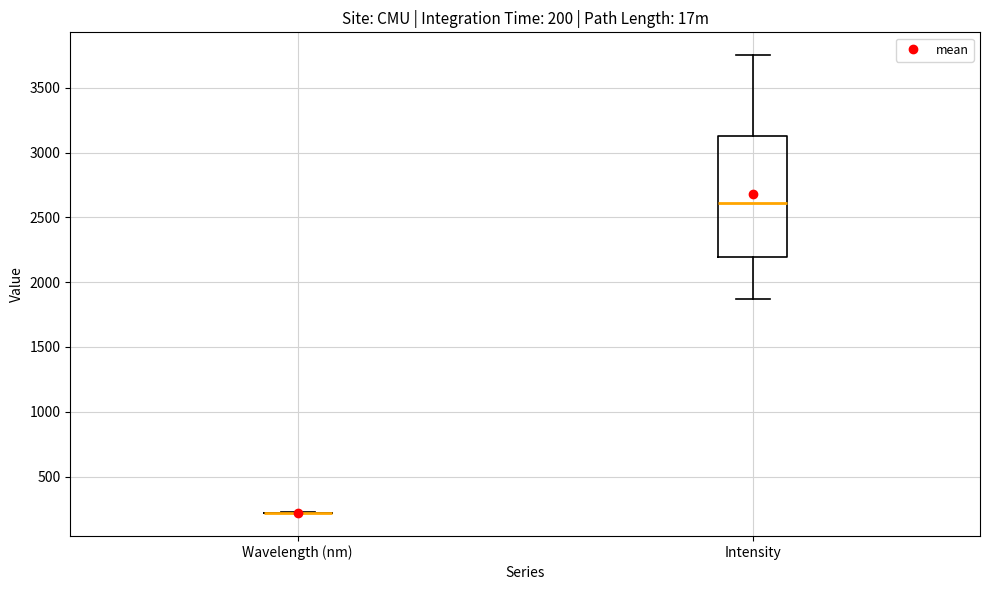

Which box is the tallest, from its lower edge to its upper edge?

Intensity